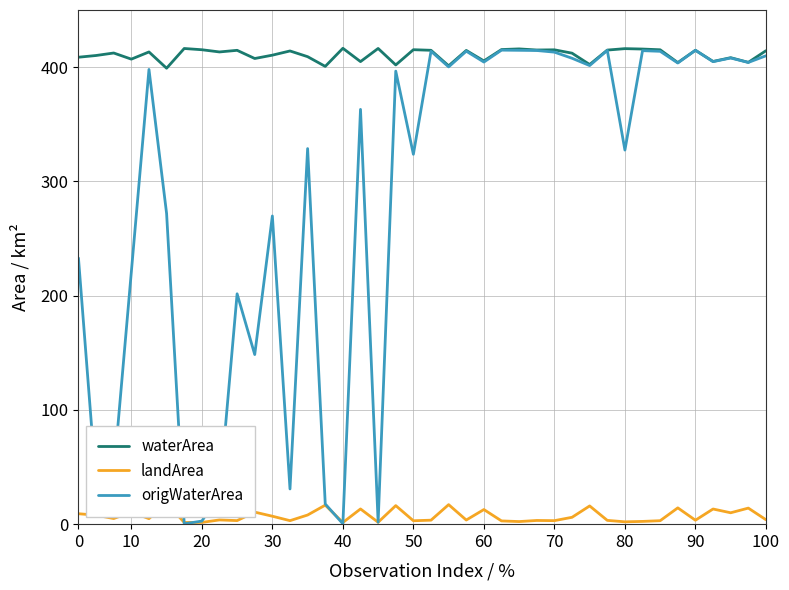

How many data points in landArea are above 4?

20